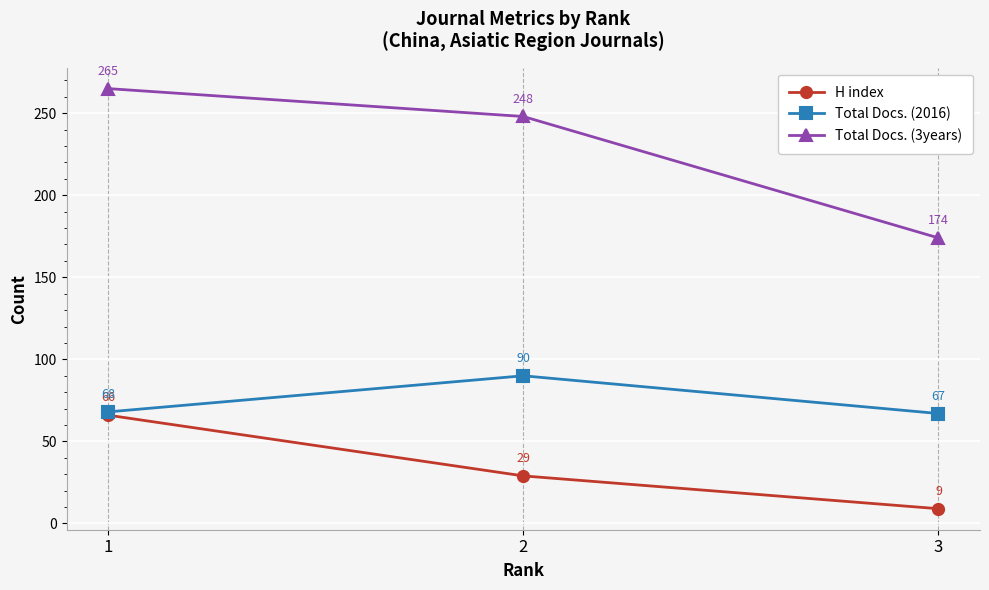

Which series changed the most between 2 and 3?

Total Docs. (3years)